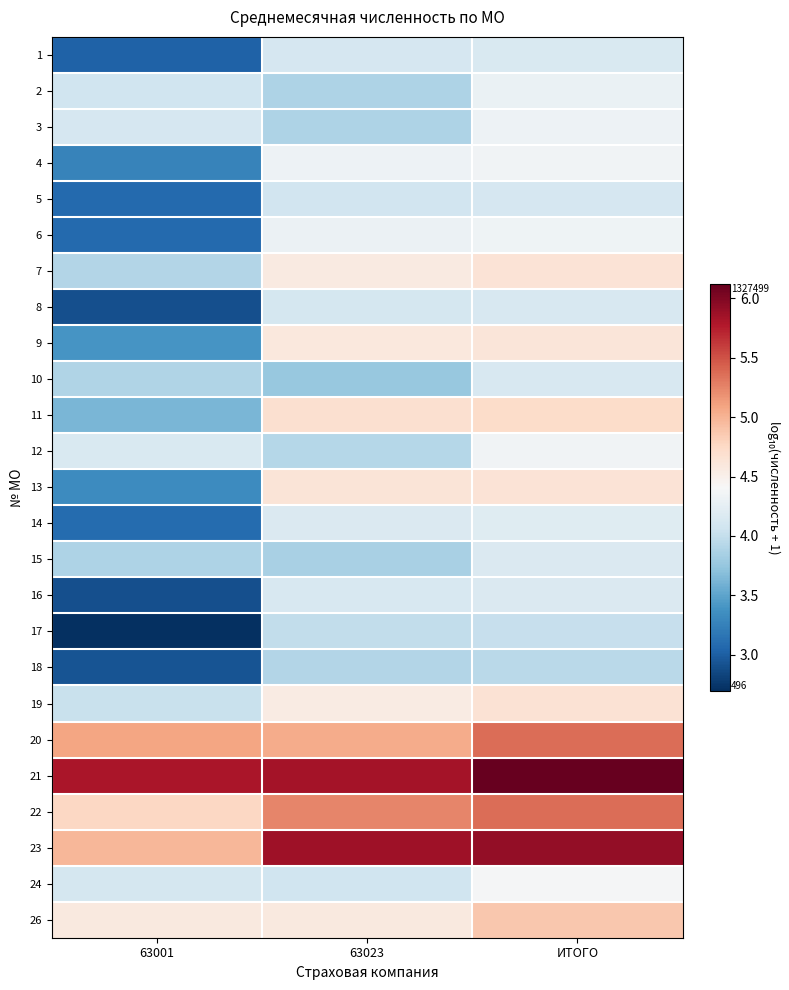

At how many categories does at least one series exceed 4?

3